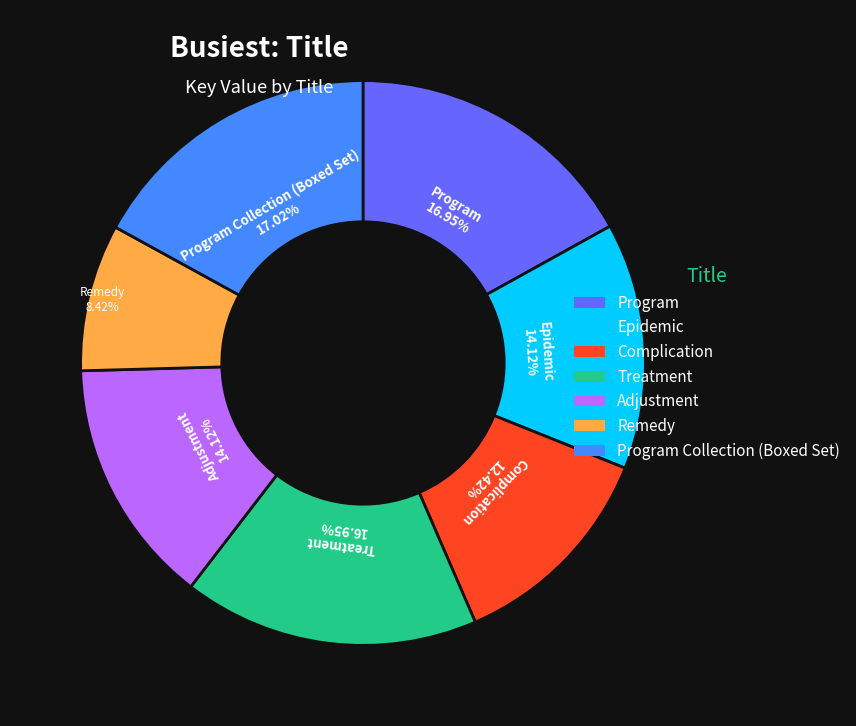

Is there a majority slice in this chart?

No